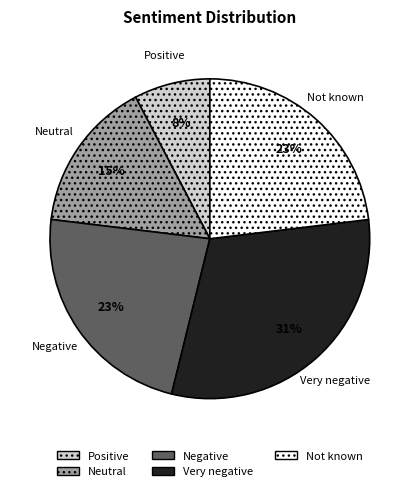

Is there a majority slice in this chart?

No